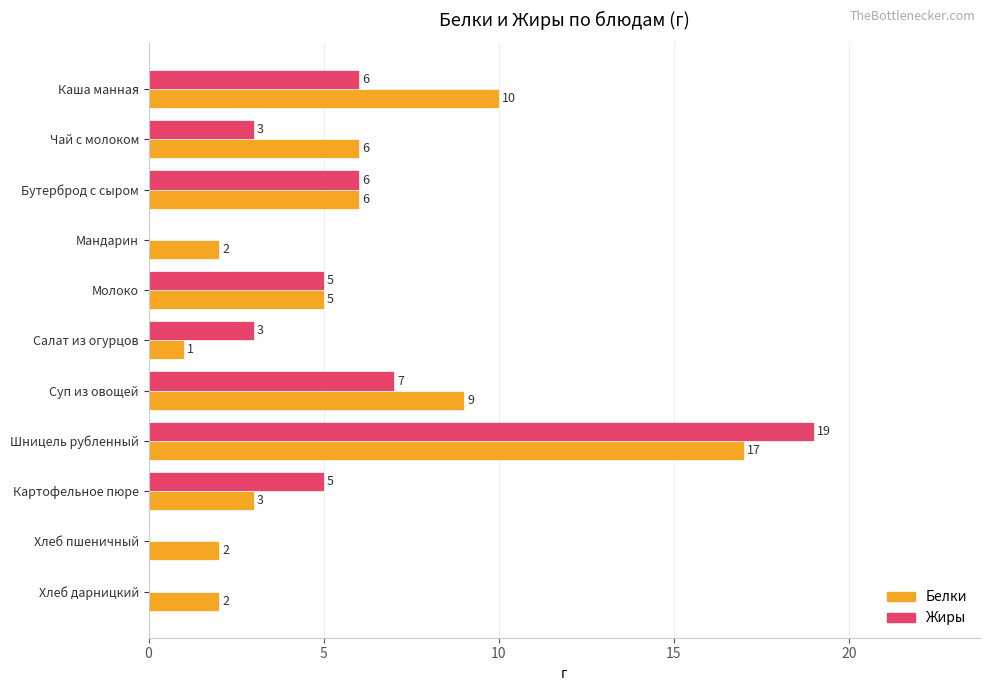

What is the highest value of the Белки series?

17